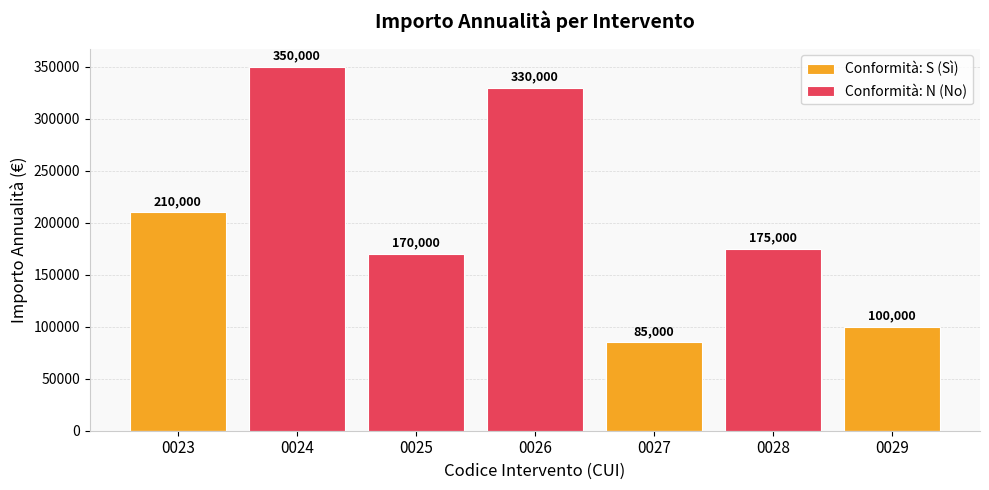

How many values in Conformità: N (No) are above zero?

4